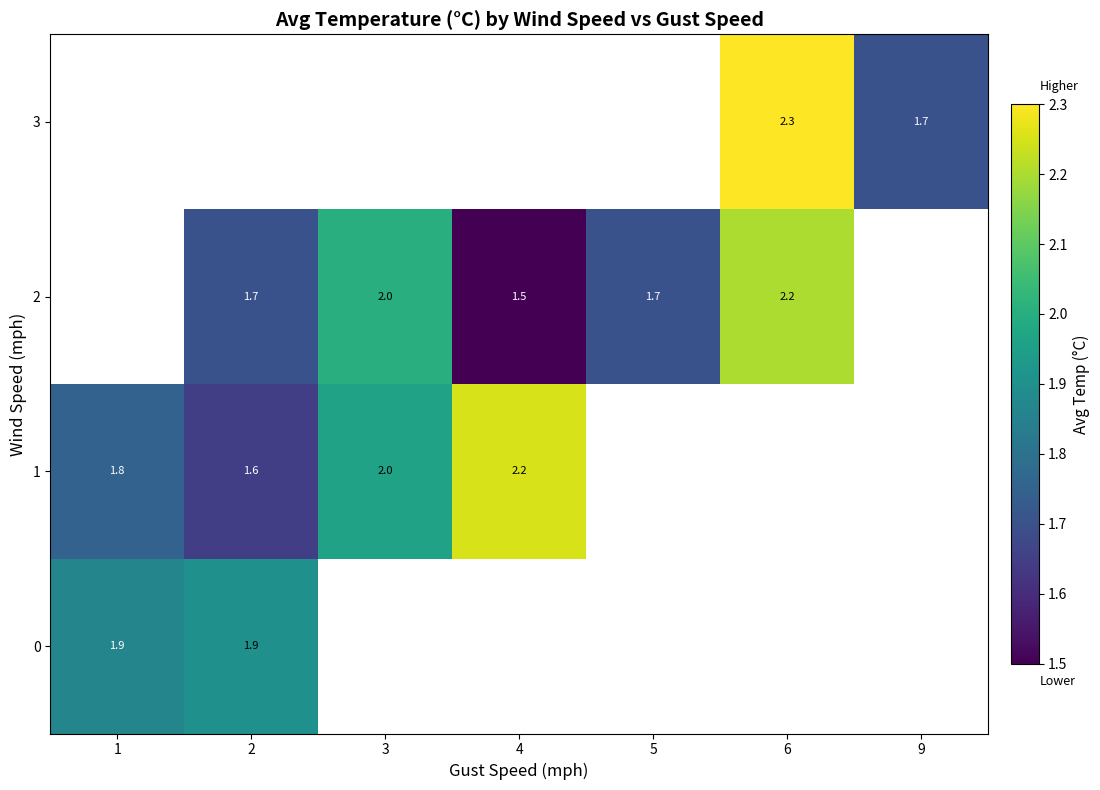

The value of 1 at 3 is 2.0. True or false?

True